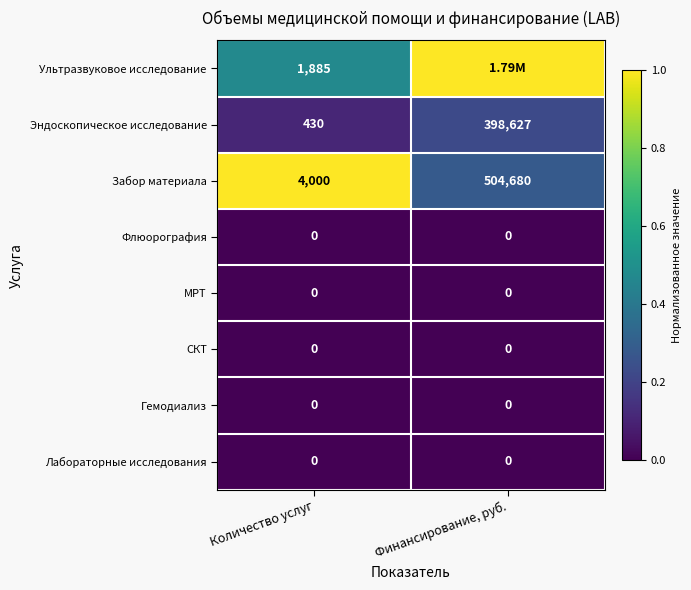

How many data points does each series have?

2